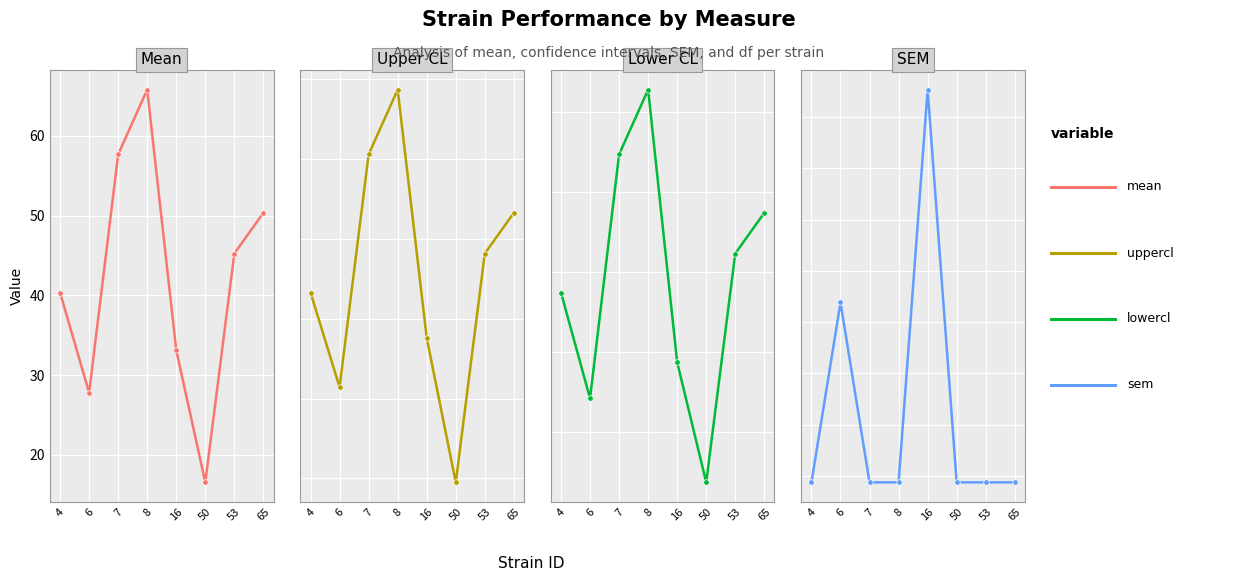

At which category does mean reach its first local valley?

6